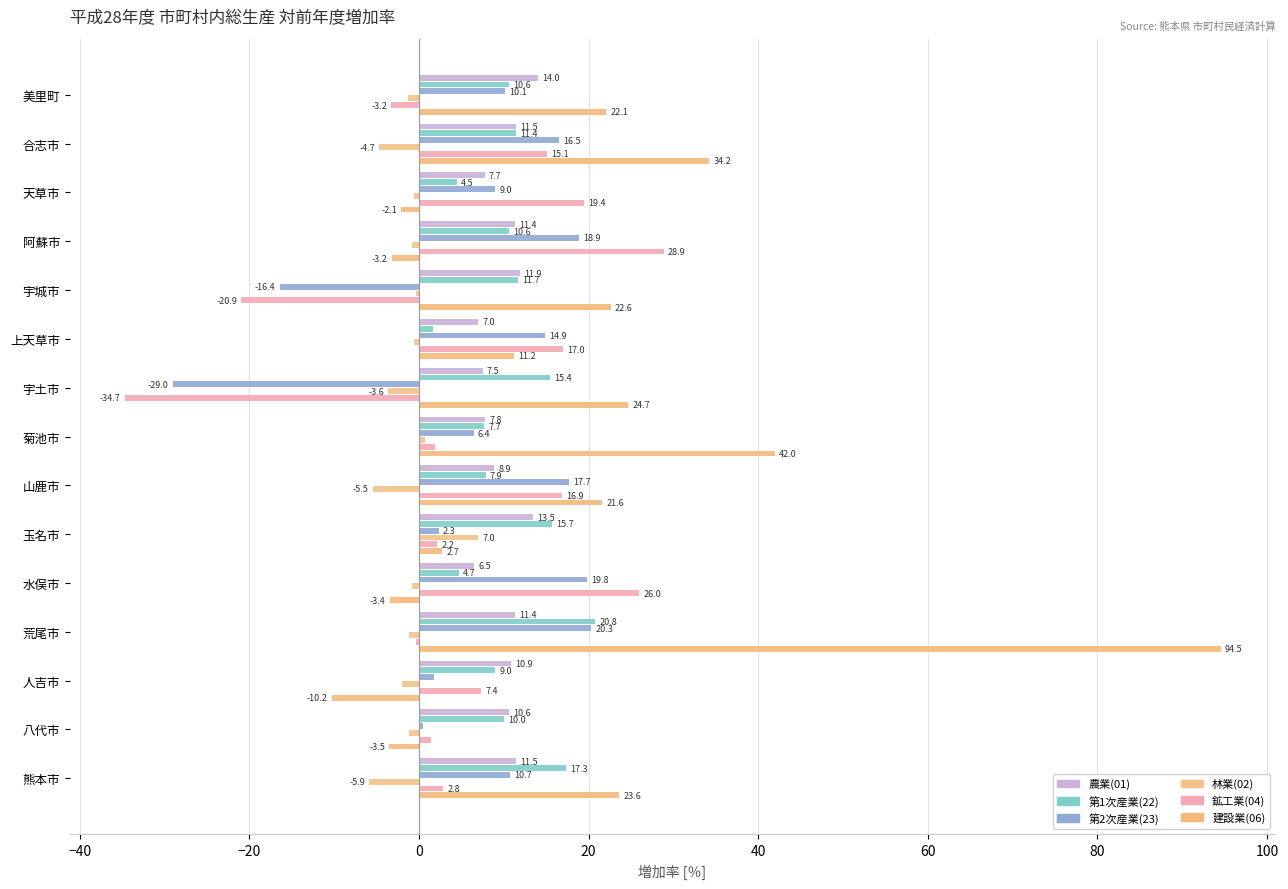

Count the number of data series in this chart.

6